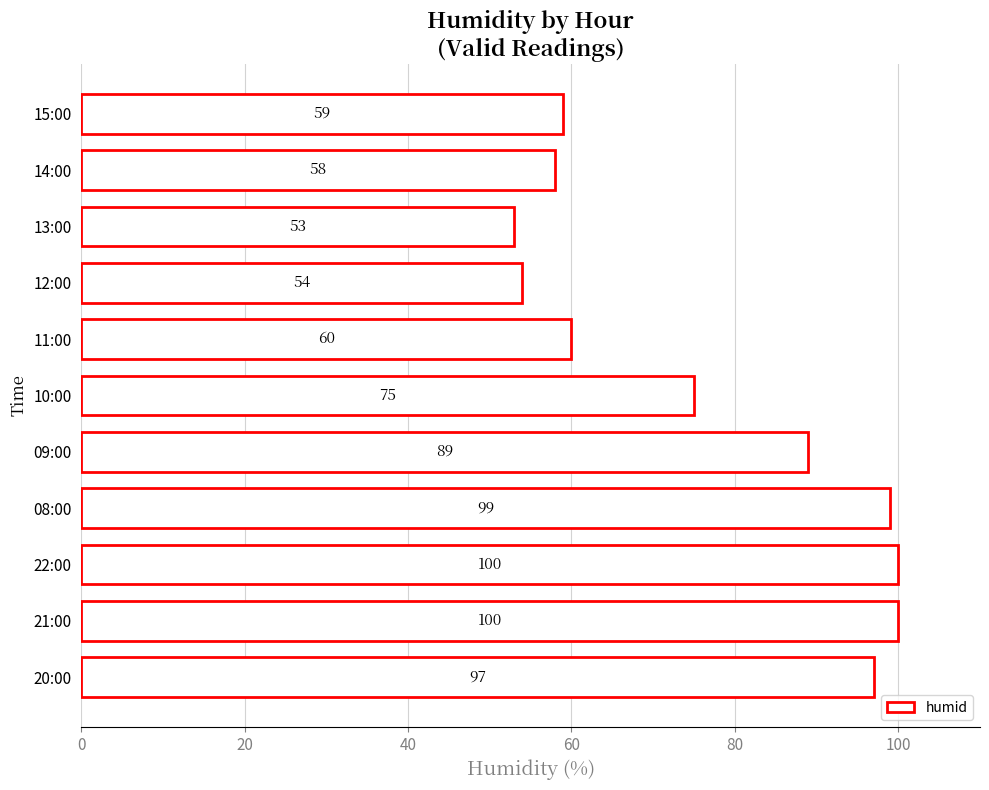

How many data points are less than 75?

5